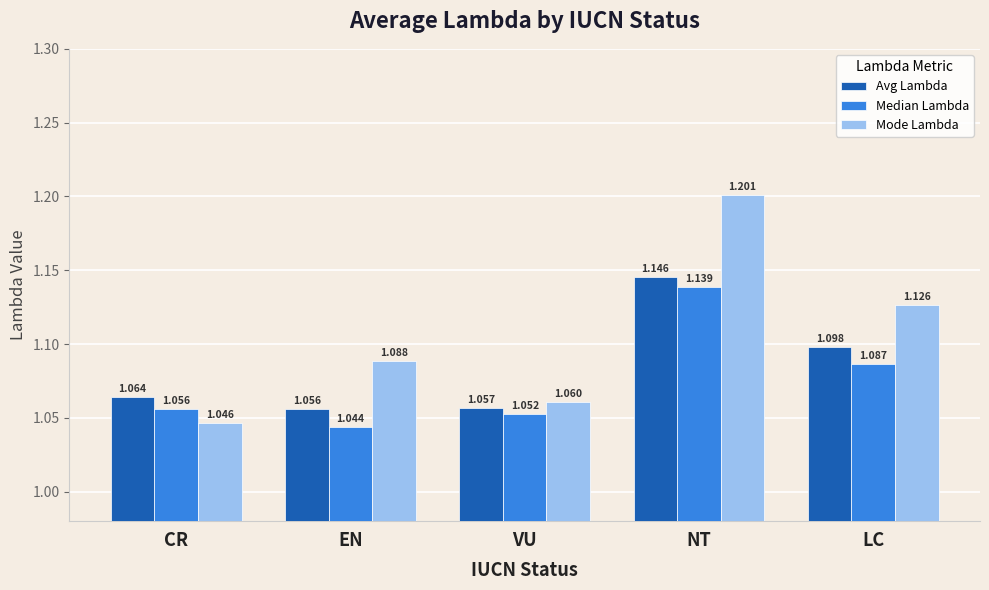

Rank the series by their maximum value, from highest to lowest.

Mode Lambda, Avg Lambda, Median Lambda